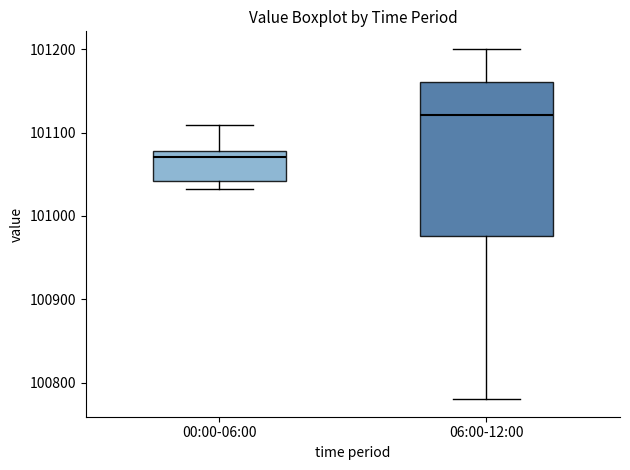

Which box's median line is the lowest?

00:00-06:00